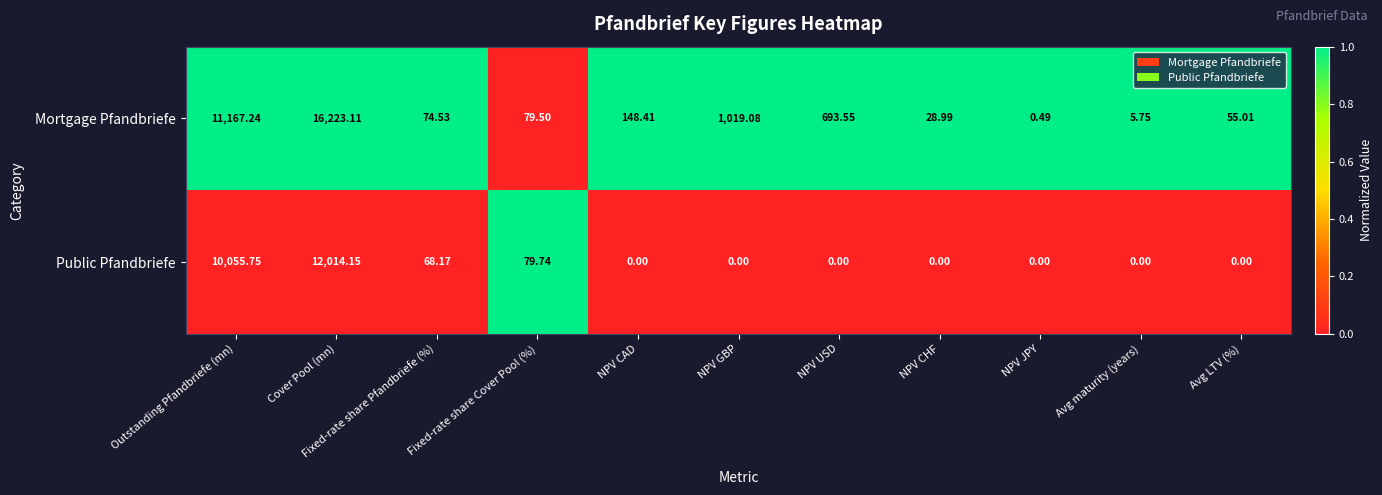

Rank the series by their average value, from highest to lowest.

Mortgage Pfandbriefe, Public Pfandbriefe